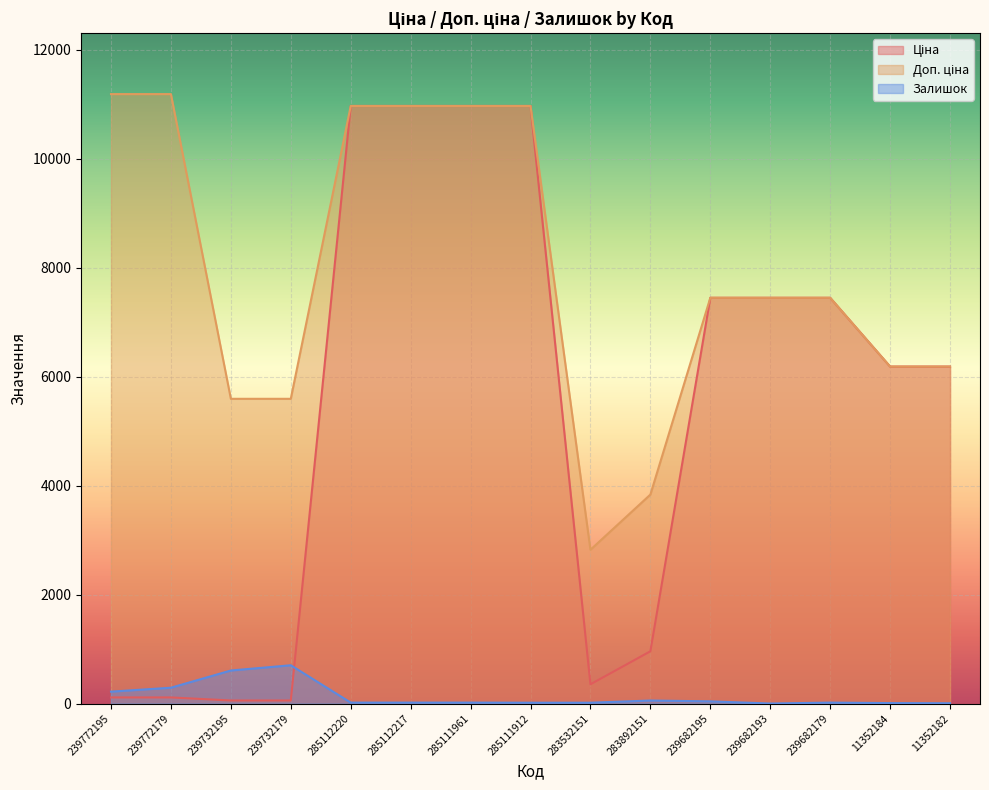

Read the Залишок value at 11352182.

5.0